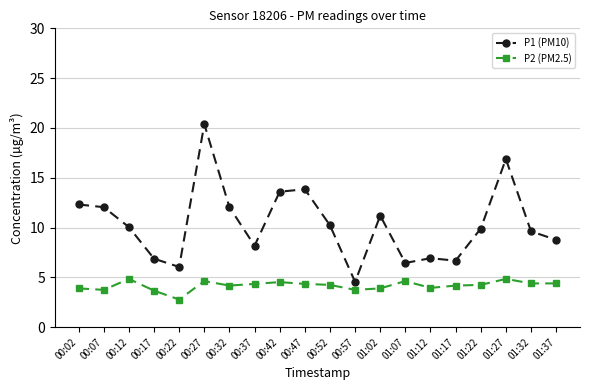

What are all the series names shown in the legend?

P1 (PM10), P2 (PM2.5)